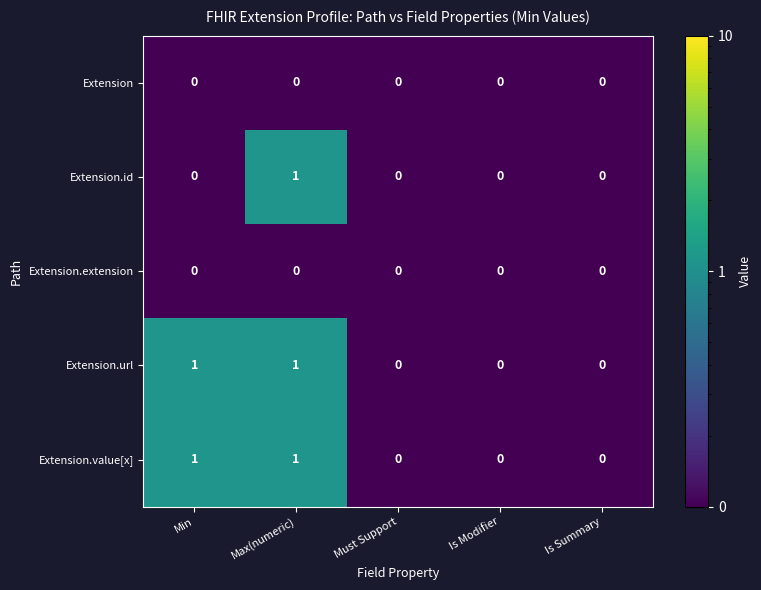

At which category is the sum across all series the highest?

Max(numeric)